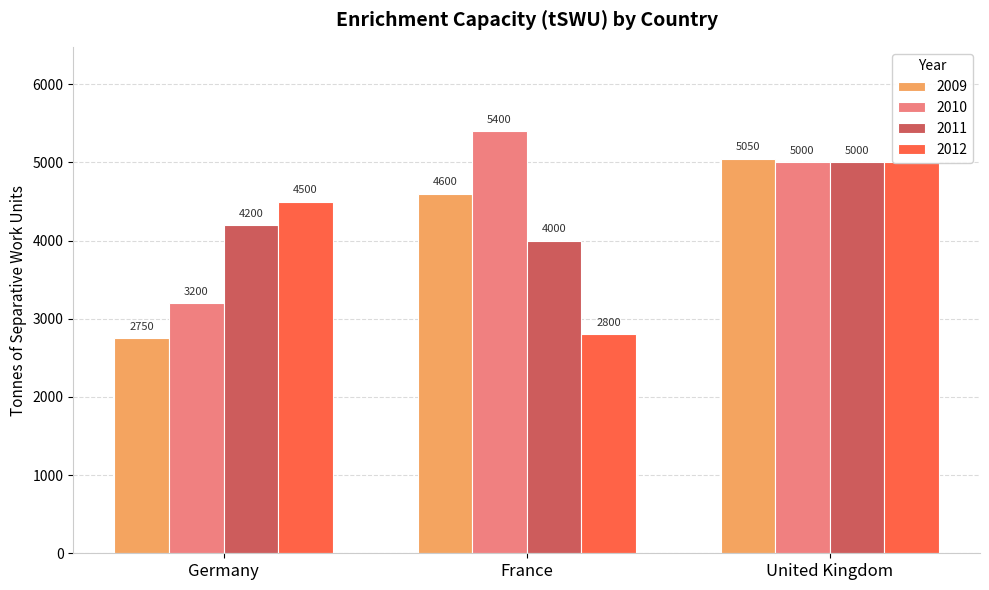

How many bars are there in total?

12